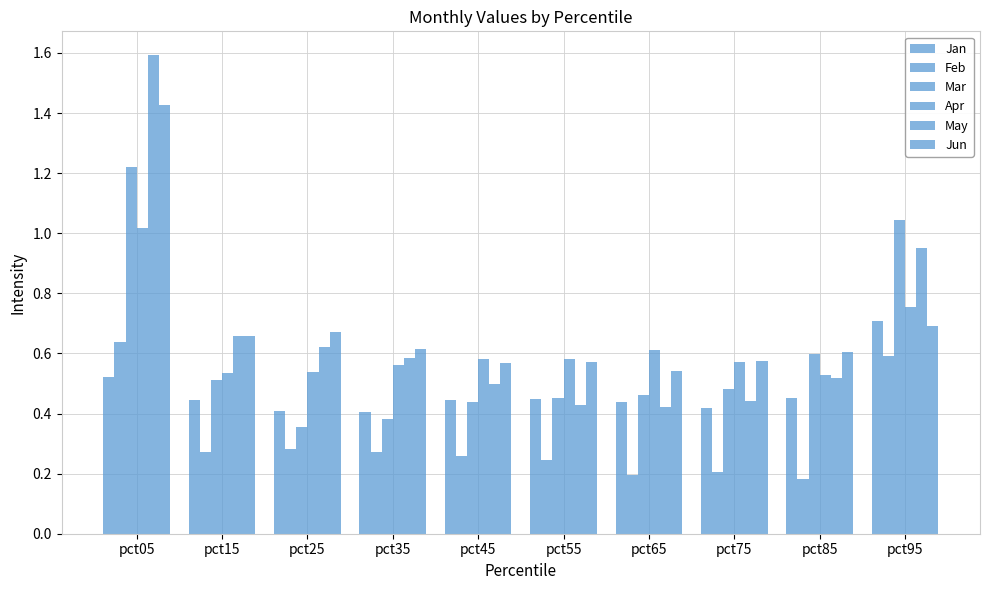

Does the chart contain stacked bars?

No